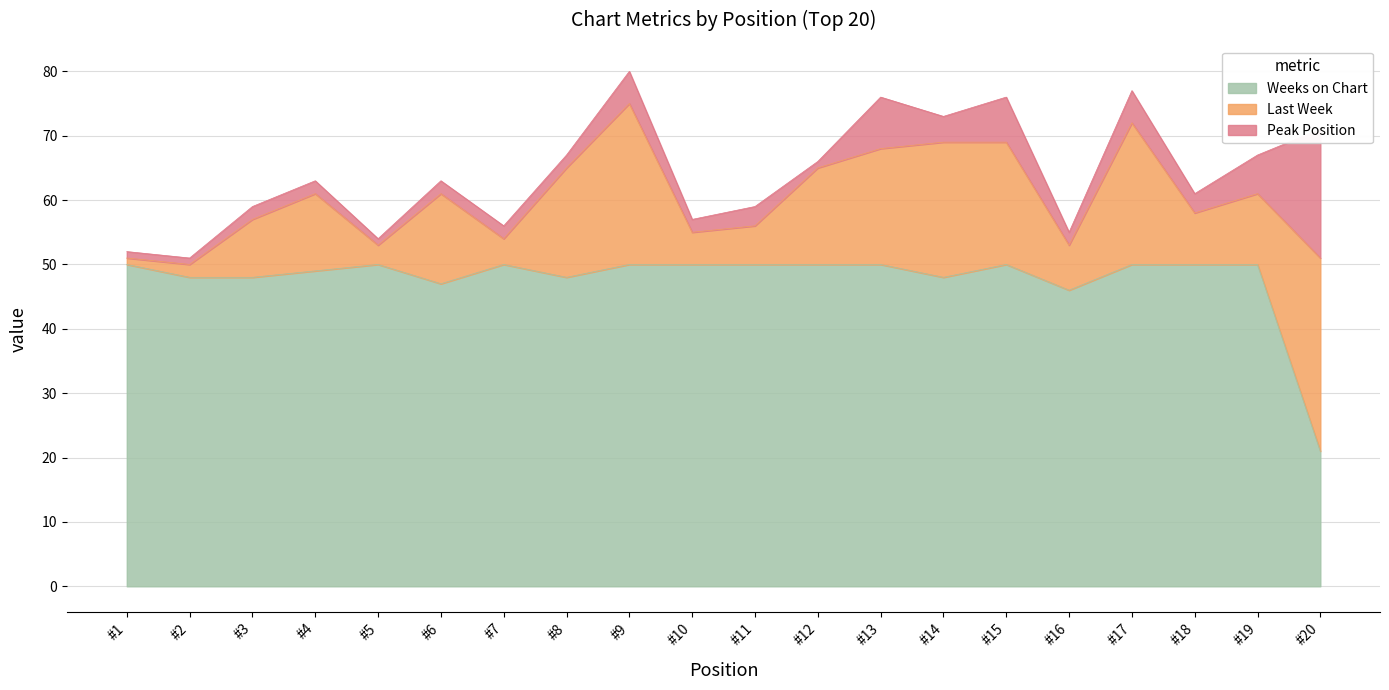

Is it true that Last Week equals 18 at 13?

True